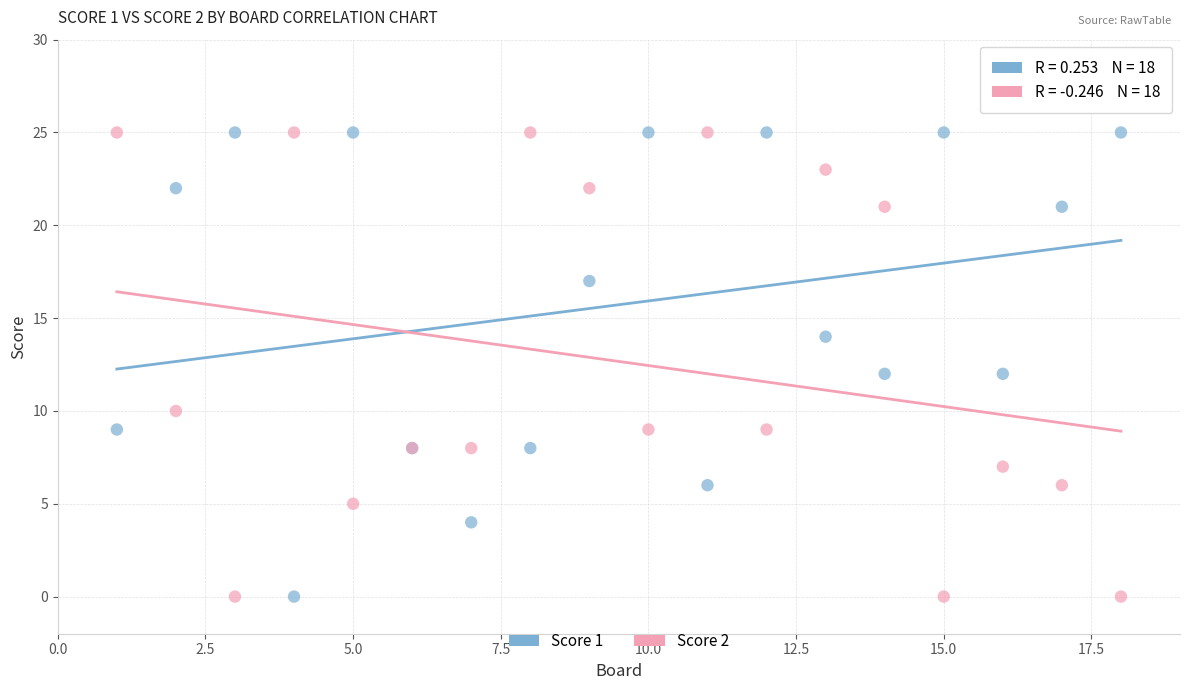

What is the X range (max minus min) for the scatter plot?

17